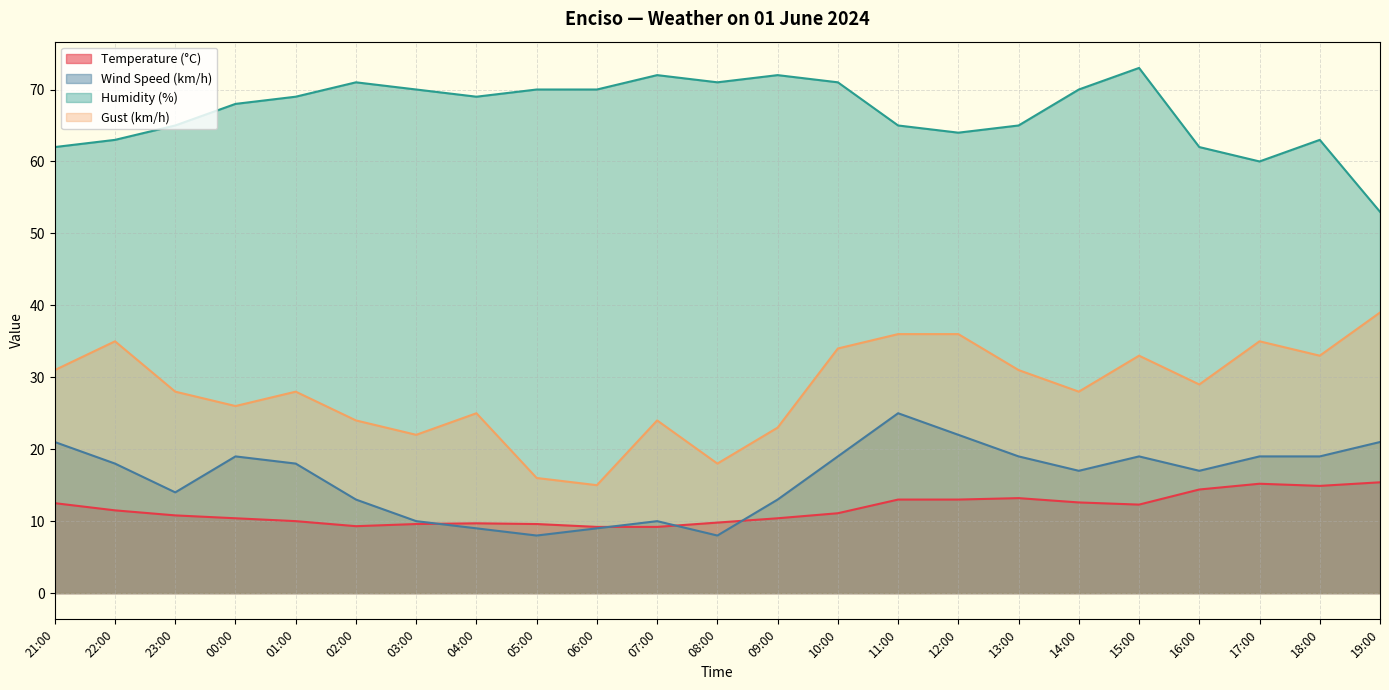

At which category is the sum across all series the highest?

11:00